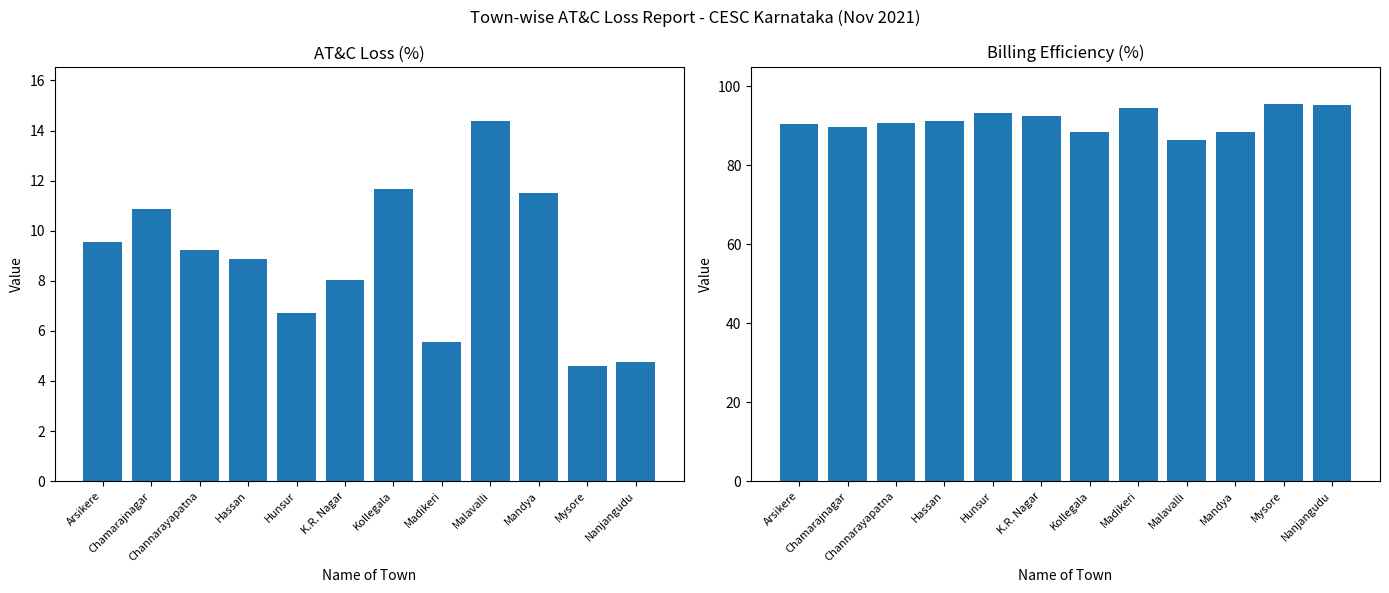

At how many categories does at least one series exceed 23?

12